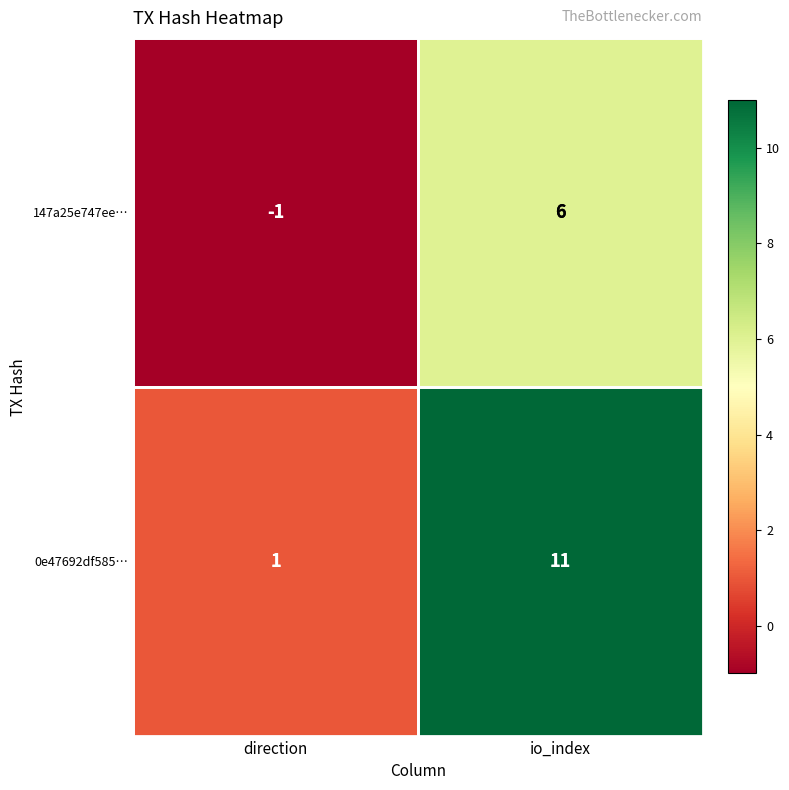

What is the difference between the 147a25e747ee… values at direction and io_index?

7